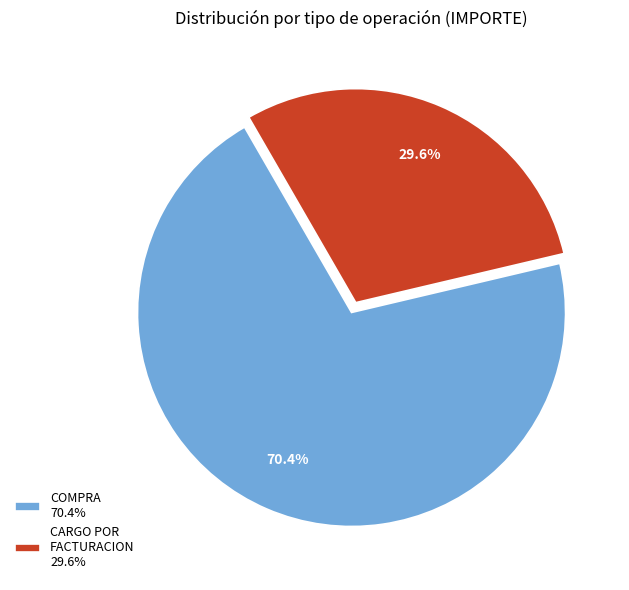

What is the ratio of the value at CARGO POR FACTURACION 29.6% to the value at COMPRA 70.4%?

0.4